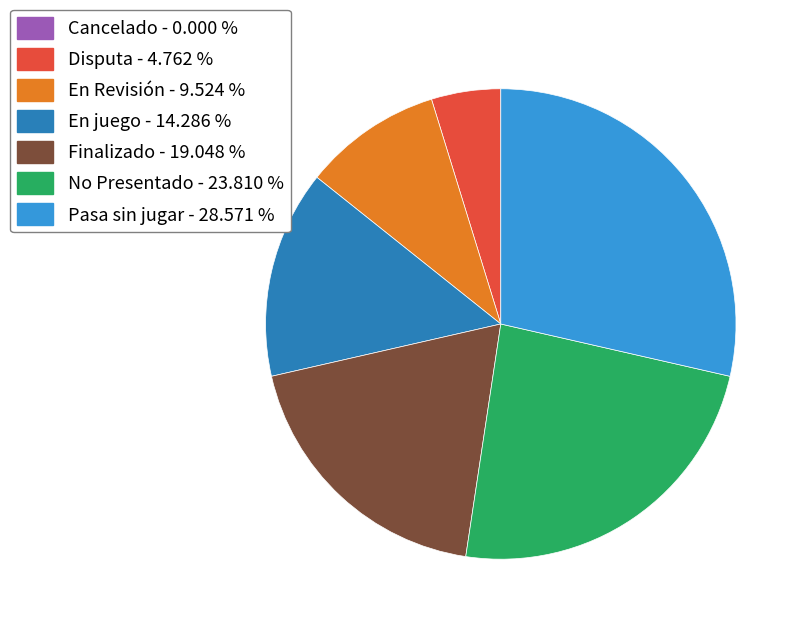

Do Disputa - 4.762 % and No Presentado - 23.810 % together represent more than half of the pie?

No